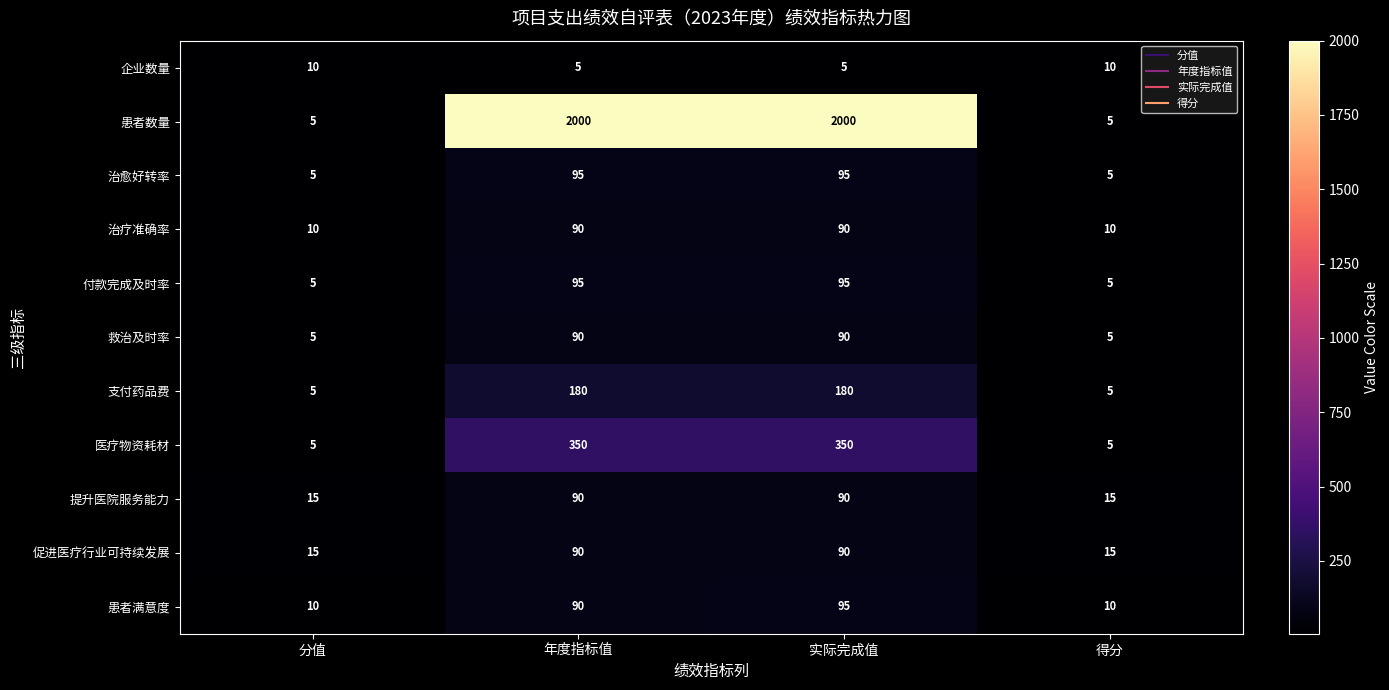

What is the sum of all 提升医院服务能力 values?

210